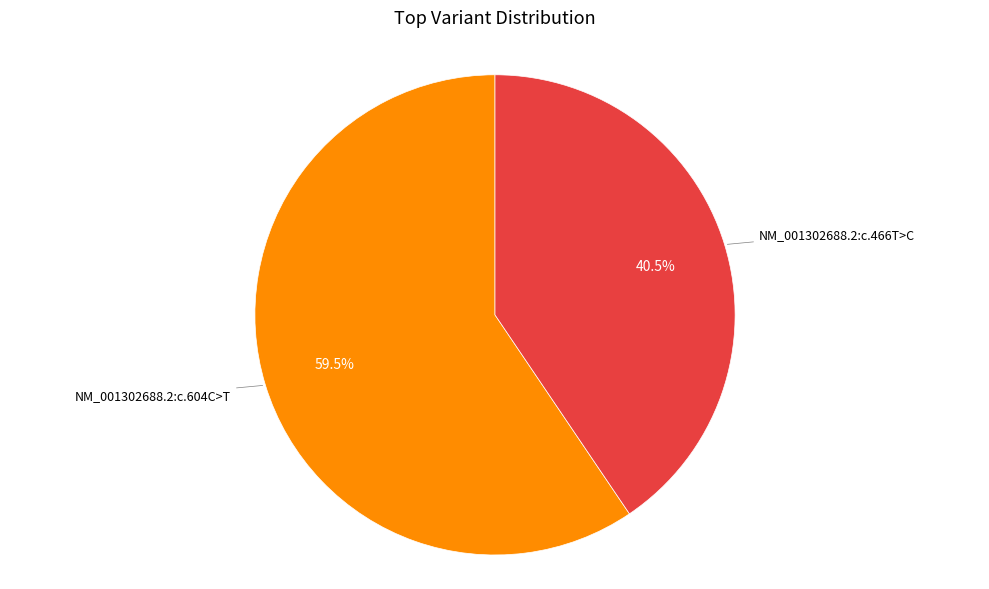

Is there a majority slice in this chart?

Yes